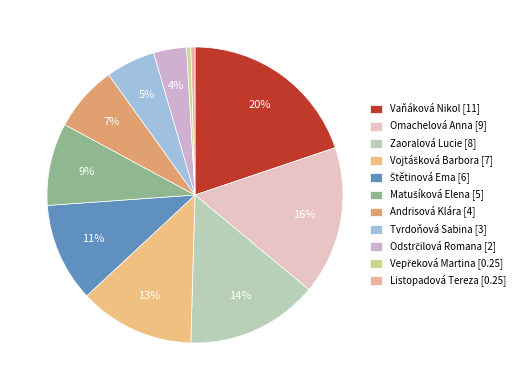

How many segments does this pie chart have?

11